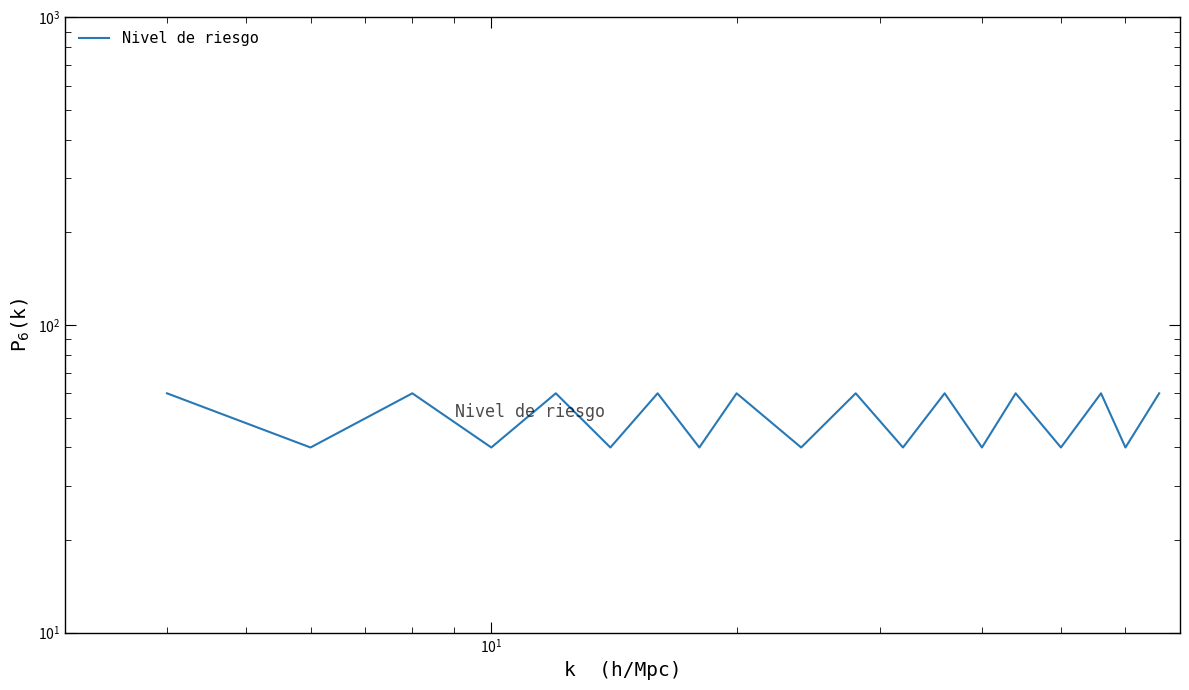

Reading left to right, extract all data points from this chart.

60	40	60	40	60	40	60	40	60	40	60	40	60	40	60	40	60	40	60